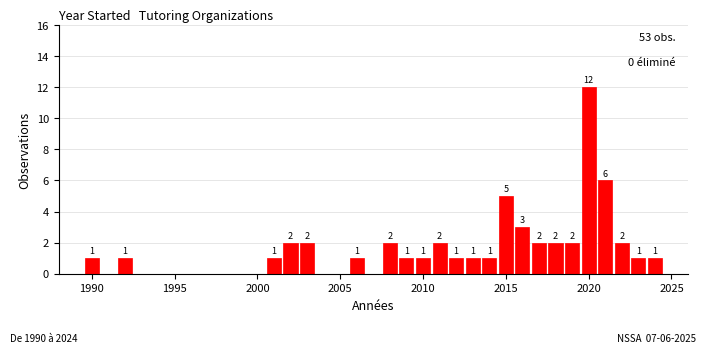

Around what value on the x-axis is the tallest bar? Give the approximate position of its centre, as read against the axis.

2020.0